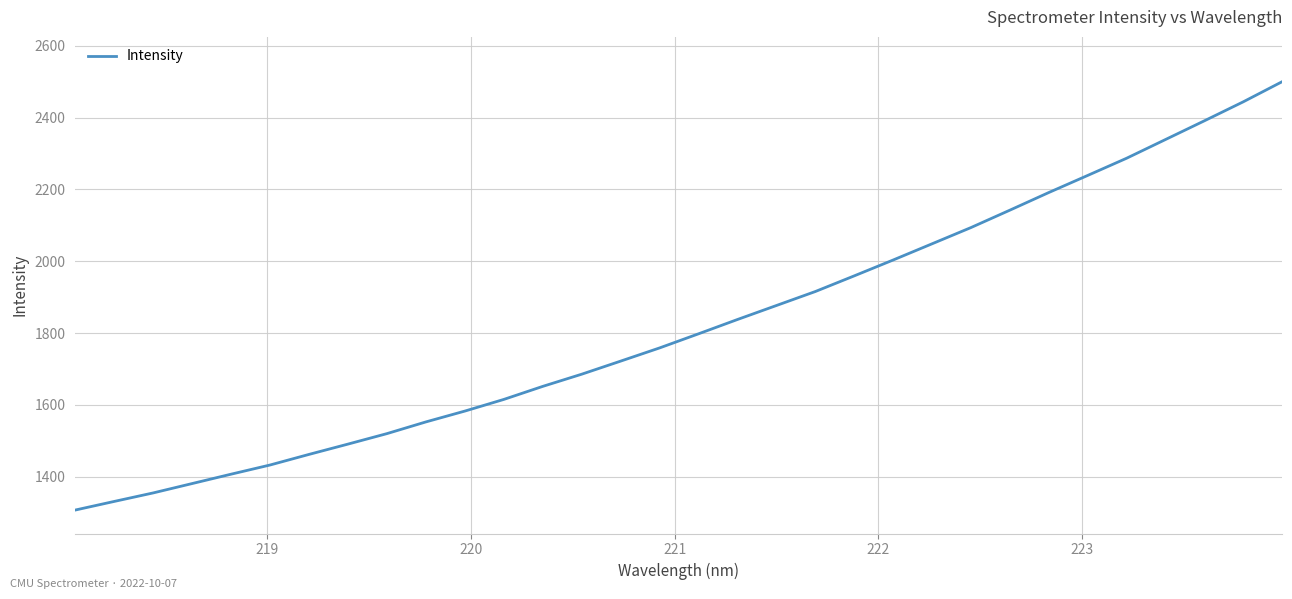

What is the difference between the second highest and second lowest values?

1113.0